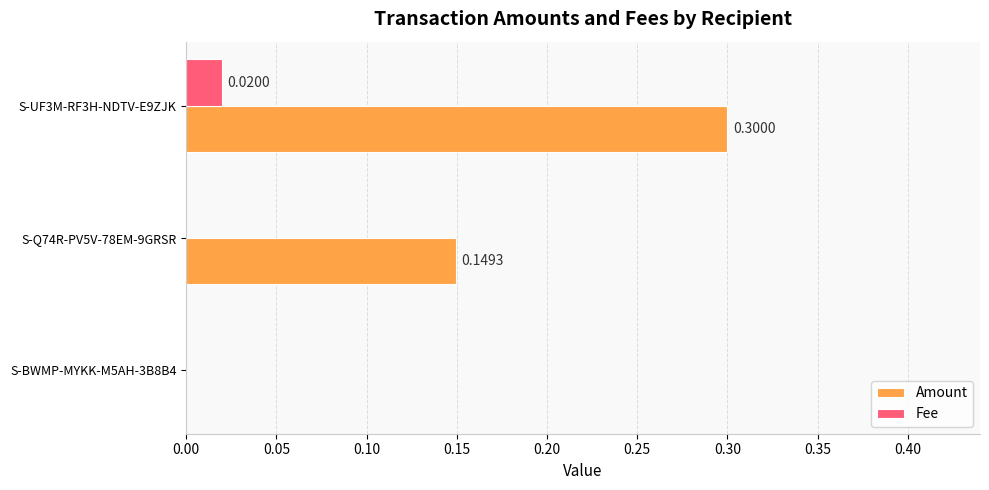

What are all the series names shown in the legend?

Amount, Fee